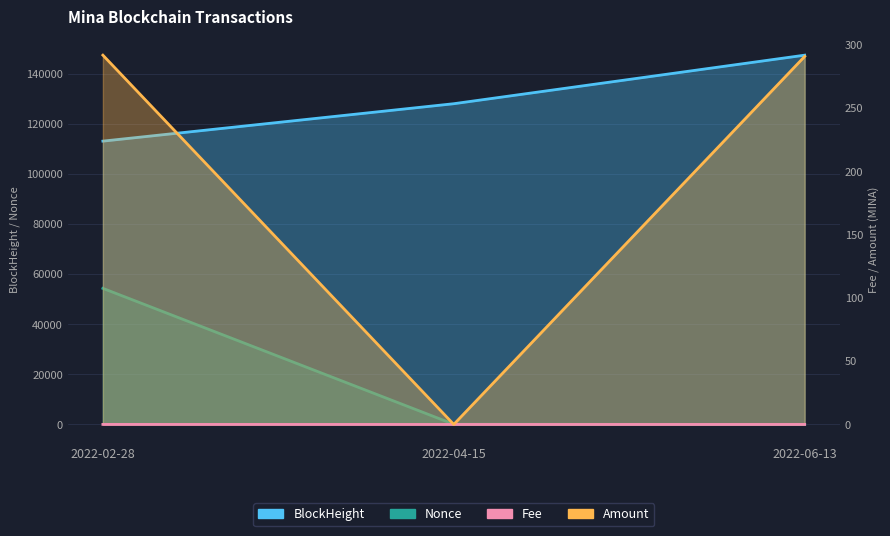

What are all the series names shown in the legend?

BlockHeight, Nonce, Fee, Amount